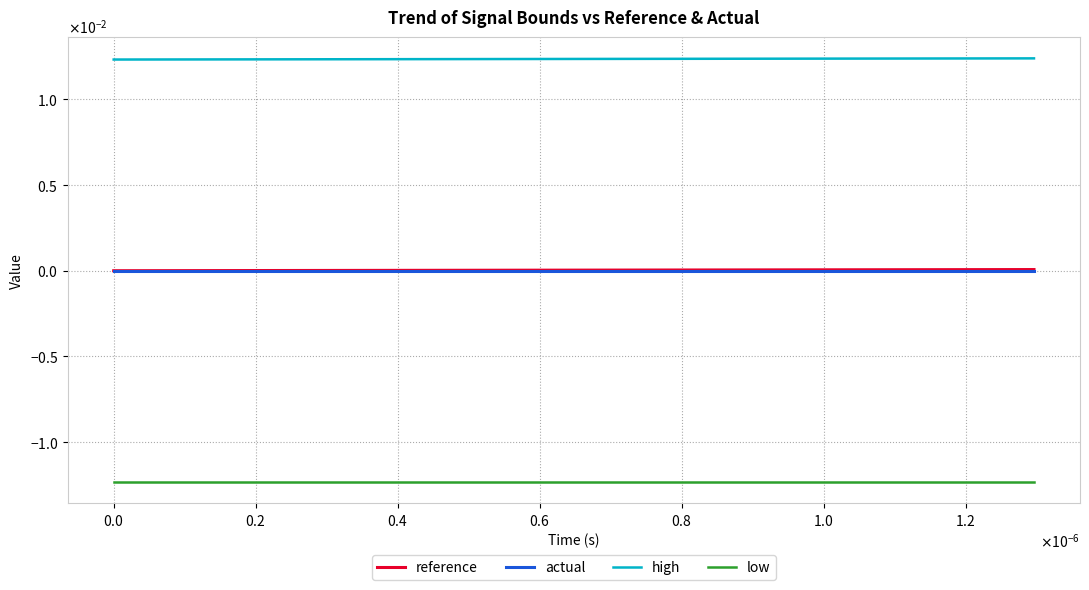

Does the chart display data point markers on the line(s)?

No